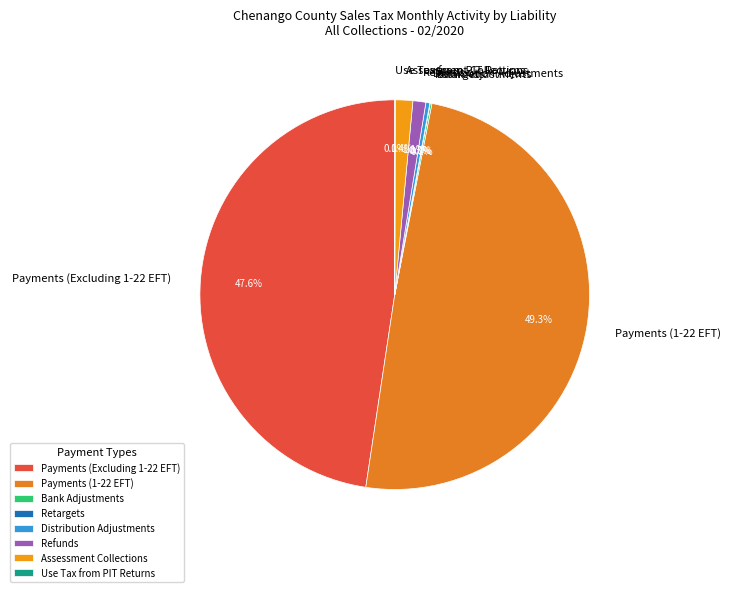

Does Assessment Collections account for over 50% of the chart?

No